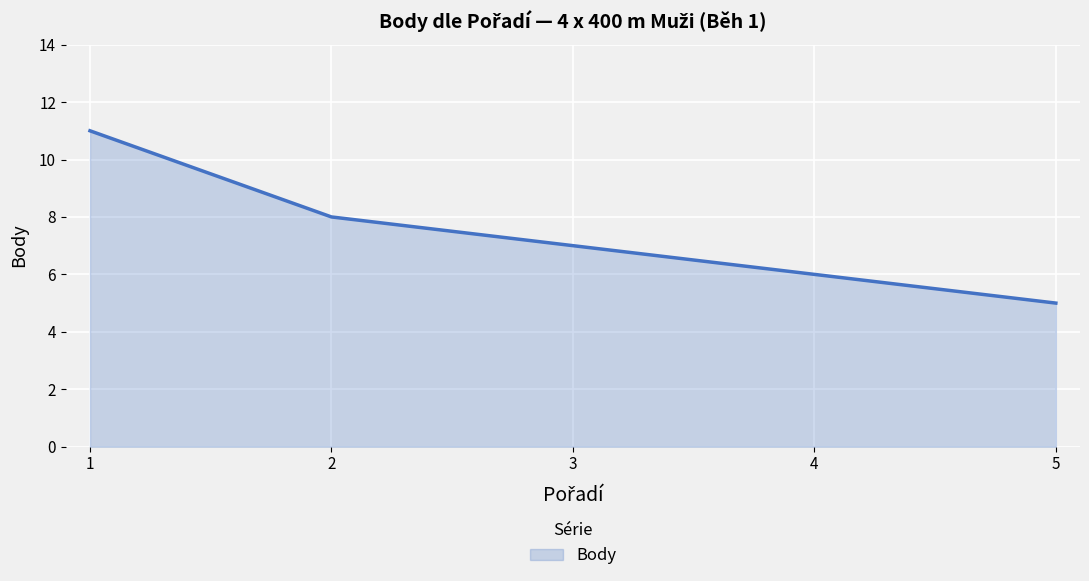

True or false: there are more than 1 points higher than both neighbors.

False